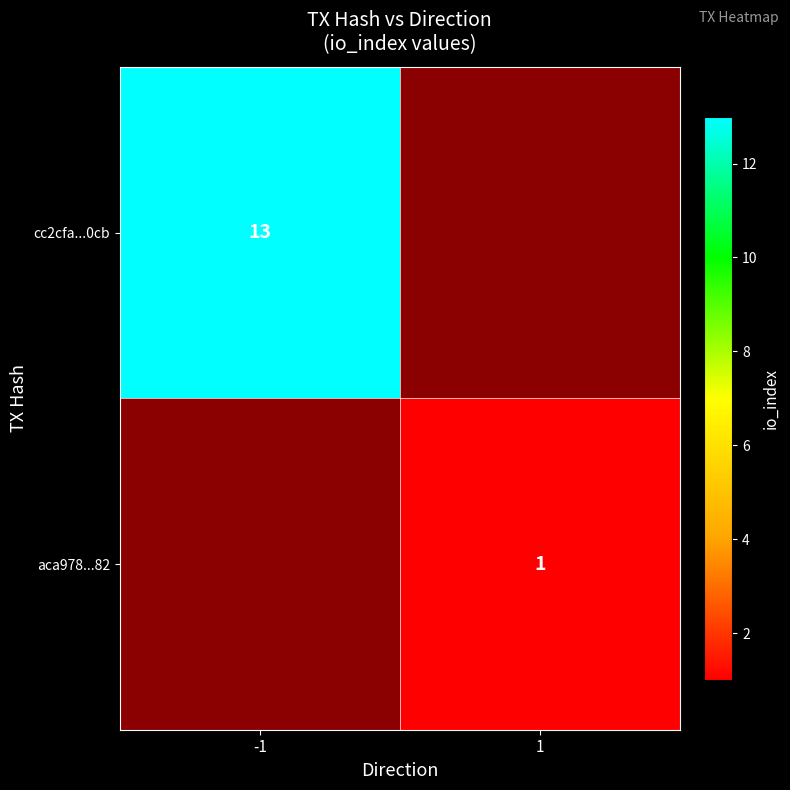

True or false: aca978...82 has a value of 2 at 1.

False